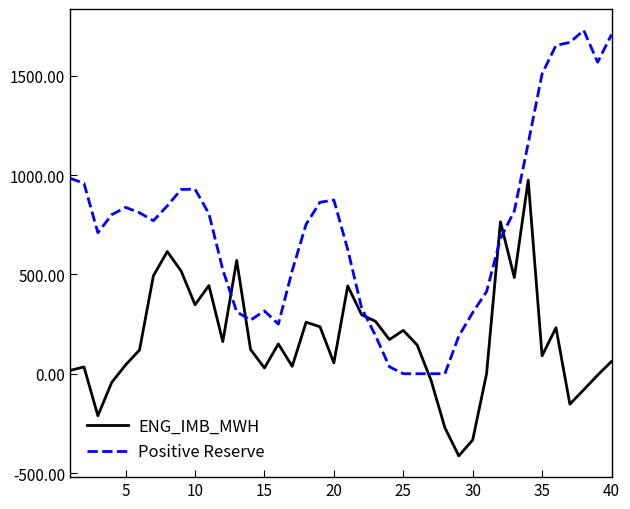

Which series has the widest spread of values?

Positive Reserve